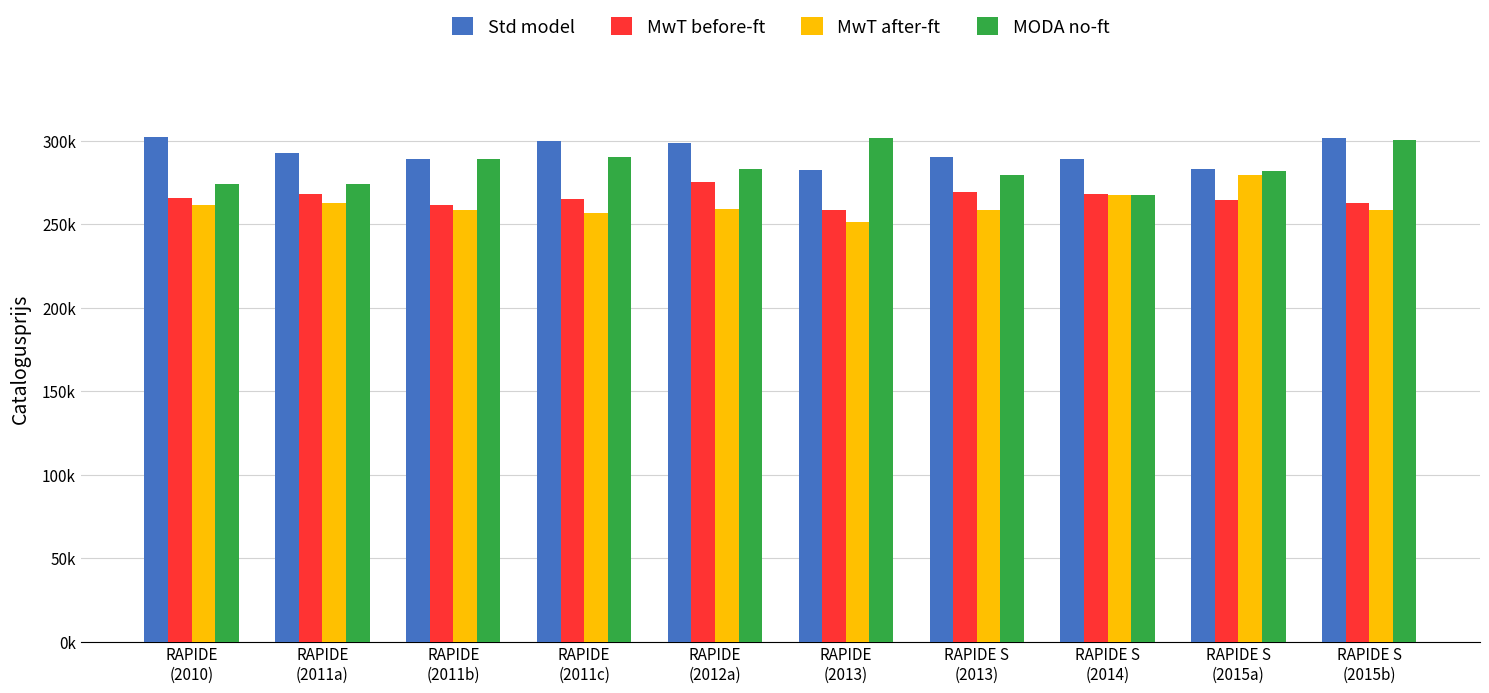

Reading left to right, list all the values displayed in this chart.

Std model: RAPIDE
(2010)=302355	RAPIDE
(2011a)=292510	RAPIDE
(2011b)=289227	RAPIDE
(2011c)=299785	RAPIDE
(2012a)=298887	RAPIDE
(2013)=282500	RAPIDE S
(2013)=290511	RAPIDE S
(2014)=288833	RAPIDE S
(2015a)=283238	RAPIDE S
(2015b)=301650
MwT before-ft: RAPIDE
(2010)=265691	RAPIDE
(2011a)=267986	RAPIDE
(2011b)=261658	RAPIDE
(2011c)=265030	RAPIDE
(2012a)=275152	RAPIDE
(2013)=258526	RAPIDE S
(2013)=269250	RAPIDE S
(2014)=268295	RAPIDE S
(2015a)=264638	RAPIDE S
(2015b)=263013
MwT after-ft: RAPIDE
(2010)=261743	RAPIDE
(2011a)=262661	RAPIDE
(2011b)=258526	RAPIDE
(2011c)=256797	RAPIDE
(2012a)=258869	RAPIDE
(2013)=251423	RAPIDE S
(2013)=258529	RAPIDE S
(2014)=267722	RAPIDE S
(2015a)=279399	RAPIDE S
(2015b)=258526
MODA no-ft: RAPIDE
(2010)=274383	RAPIDE
(2011a)=274383	RAPIDE
(2011b)=288833	RAPIDE
(2011c)=290511	RAPIDE
(2012a)=283238	RAPIDE
(2013)=301650	RAPIDE S
(2013)=279399	RAPIDE S
(2014)=267722	RAPIDE S
(2015a)=281788	RAPIDE S
(2015b)=300466